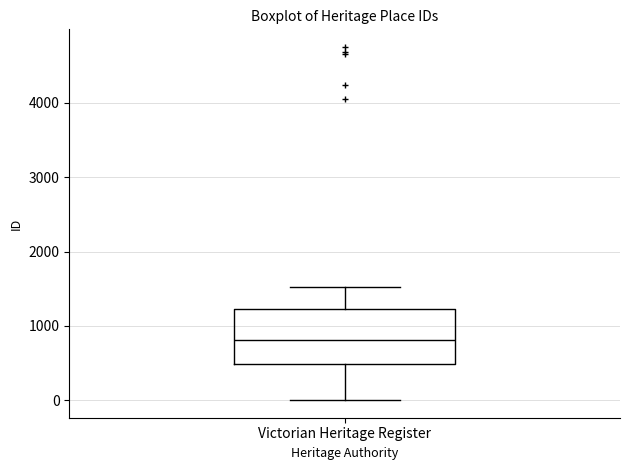

Read this box plot against the y-axis: the position of the median line, the range covered by the box, and the ends of both whiskers. The values are not printed on the chart, so give them approximately, as read against the axis.

median 800, box 500 to 1200, whiskers 0 to 1500